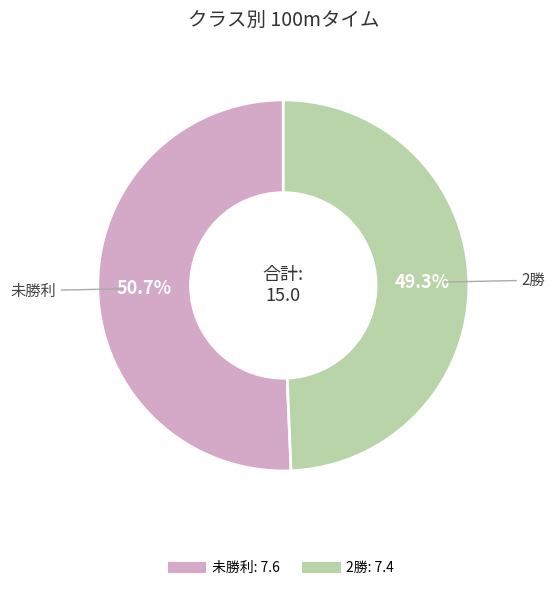

Which category accounts for the majority?

未勝利